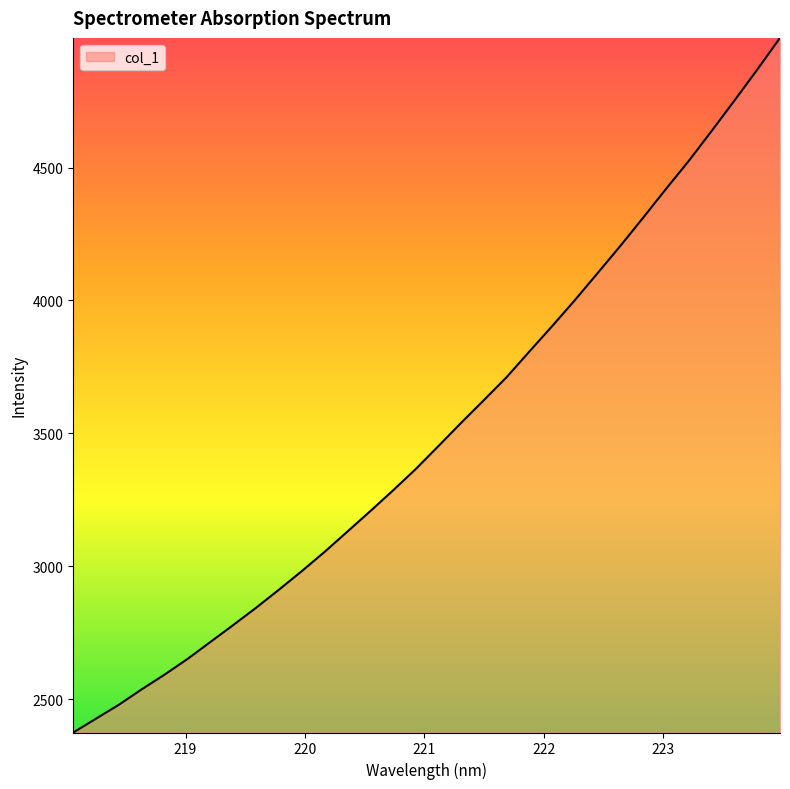

What is the maximum value shown in the chart?

4987.7